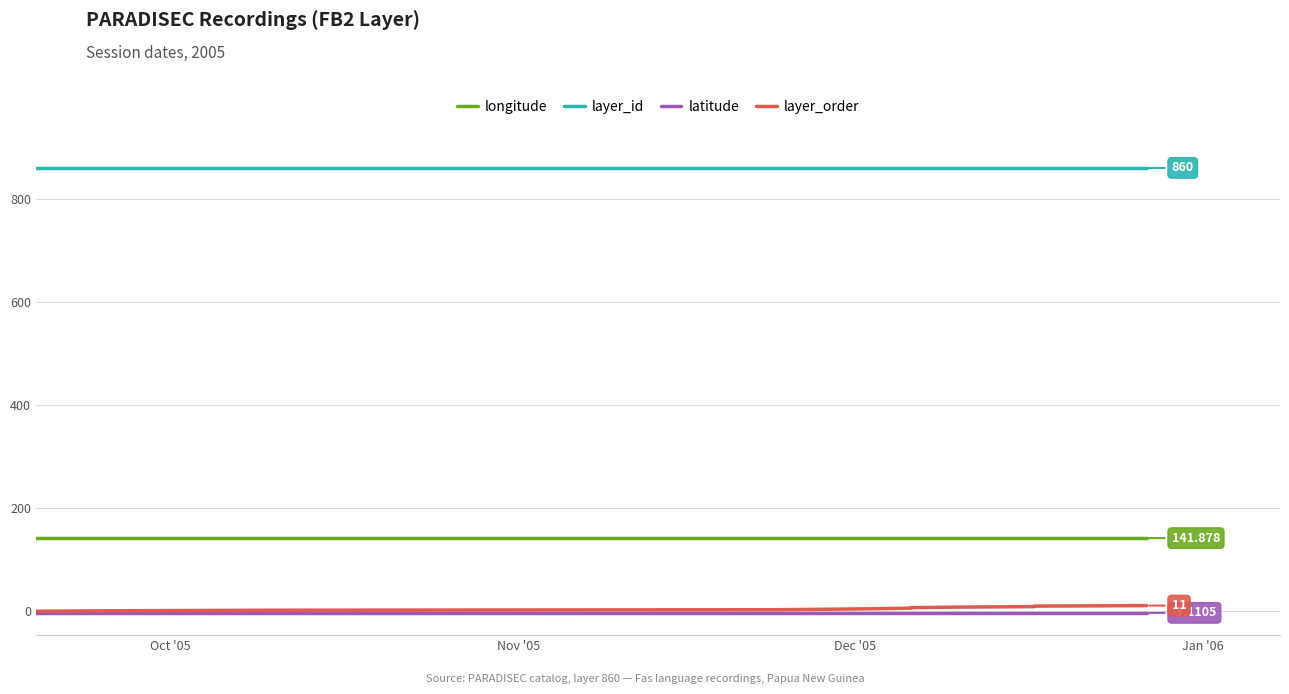

The layer_id series shows 1482.2 at Jan '06. True or false?

False